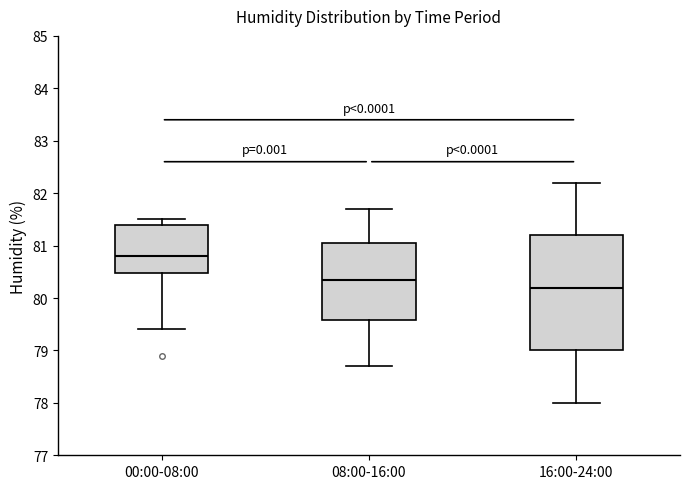

Which box is the tallest, from its lower edge to its upper edge?

16:00-24:00